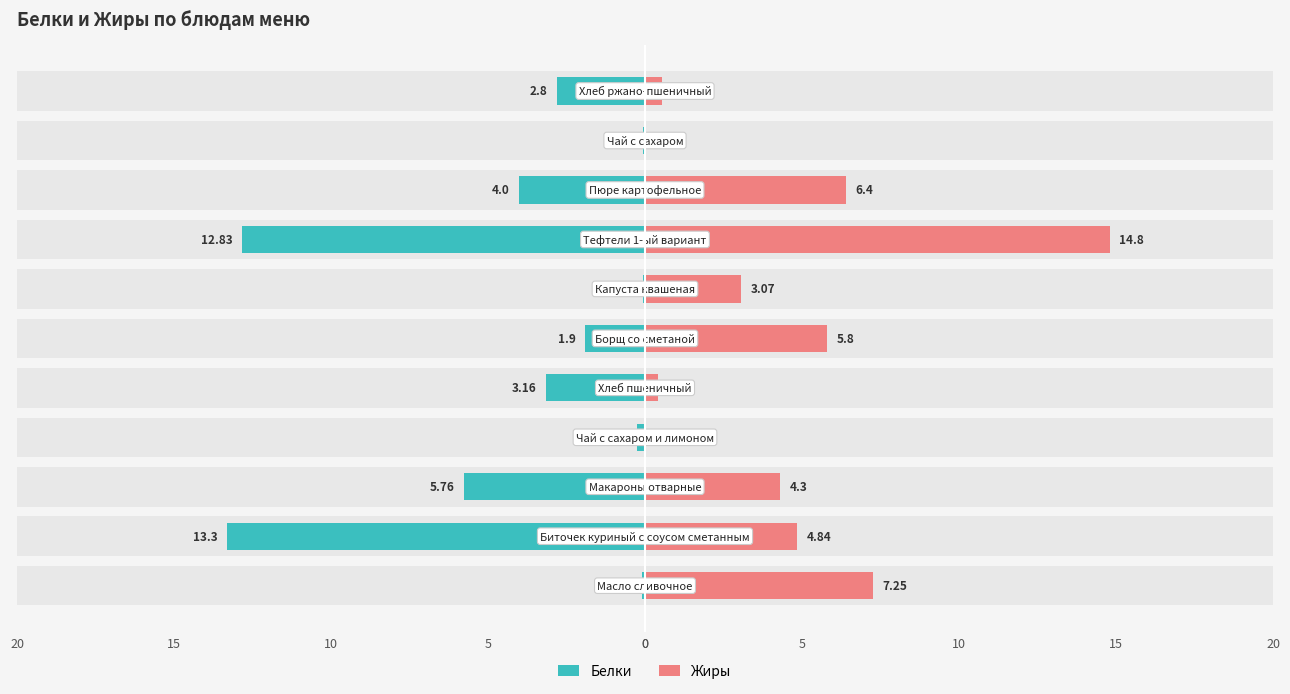

Rank the series by their maximum value, from lowest to highest.

Белки, Жиры